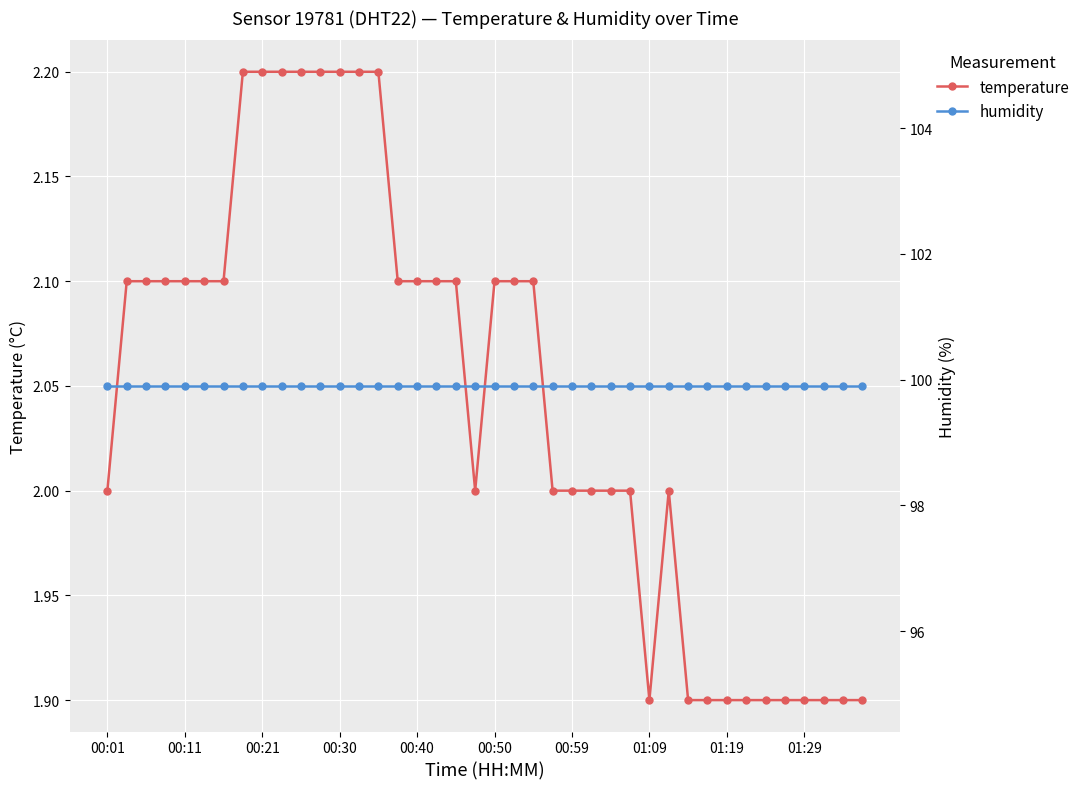

The temperature series shows 2.1 at 22. True or false?

True